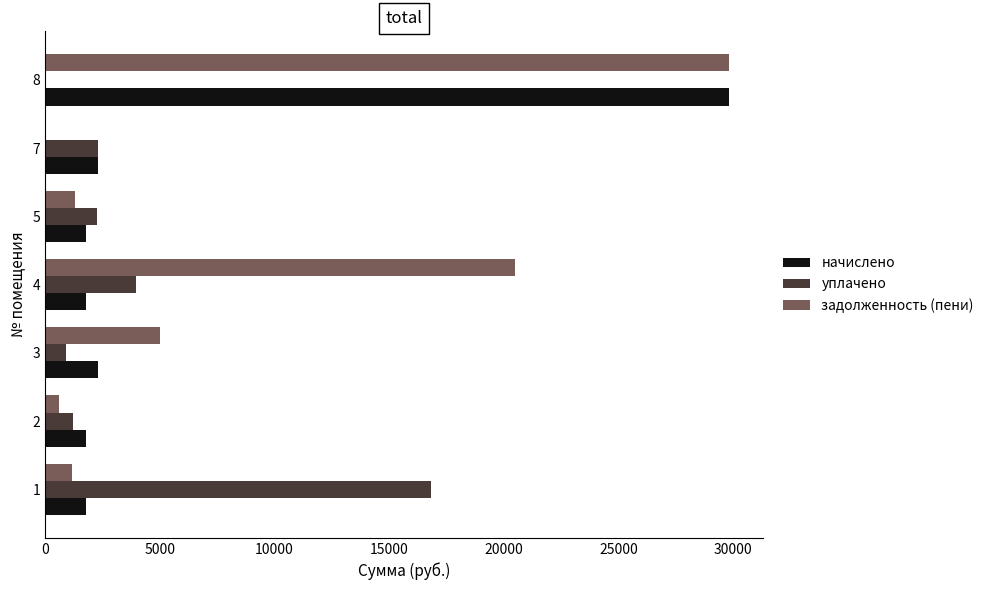

Which series changed the most between 4 and 8?

начислено